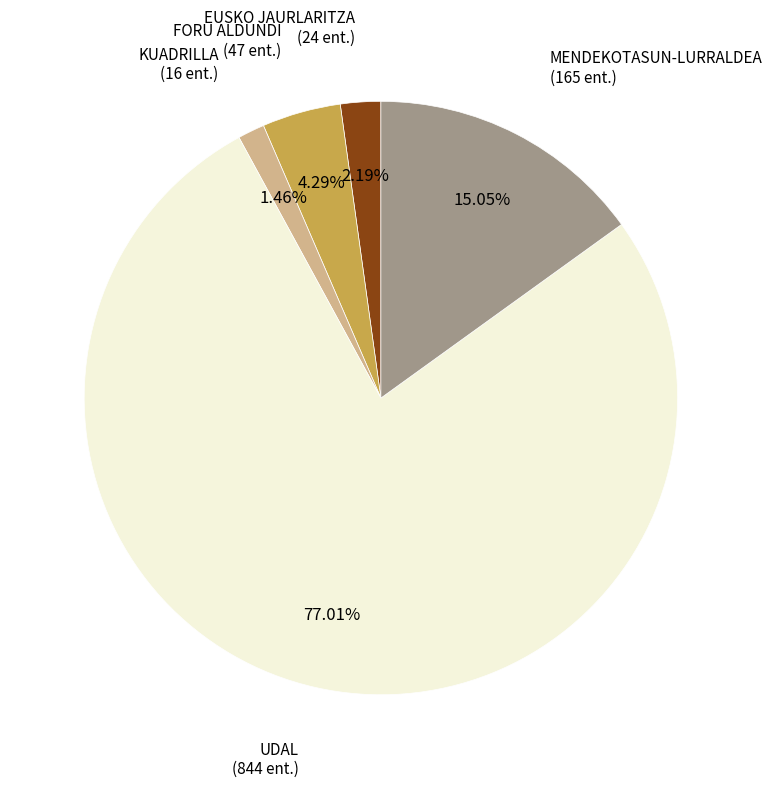

What percentage is NOT represented by UDAL?

23.0%